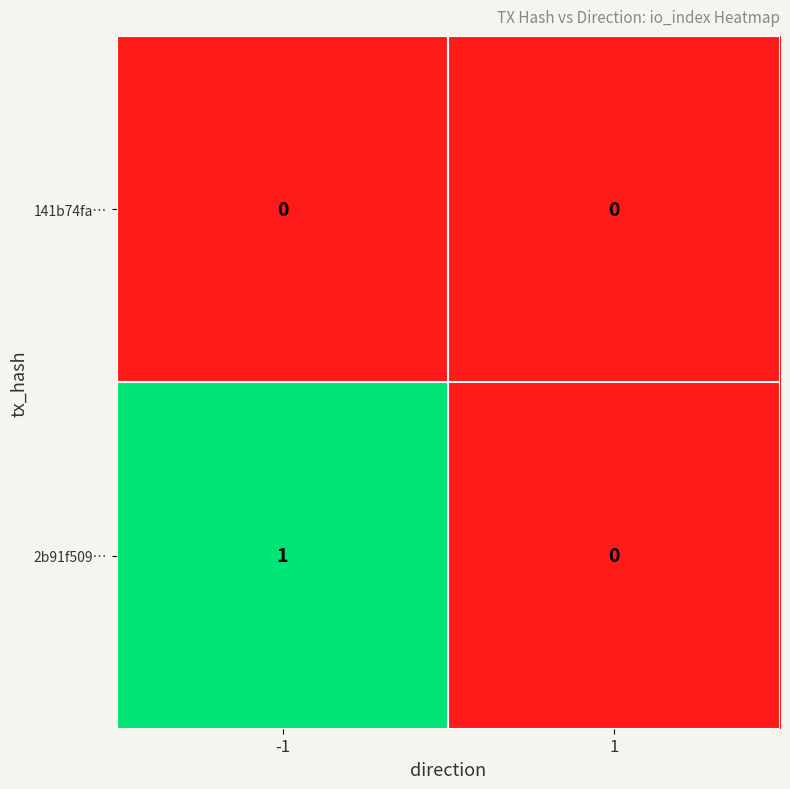

At which category is the sum across all series the highest?

-1